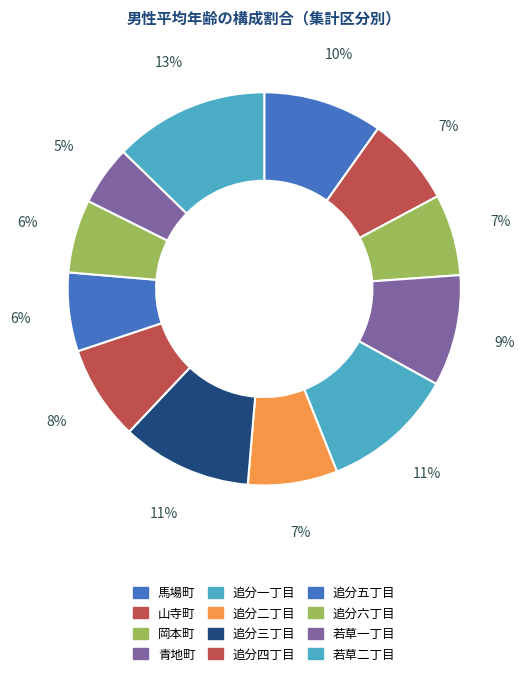

How many slices are in this pie chart?

12